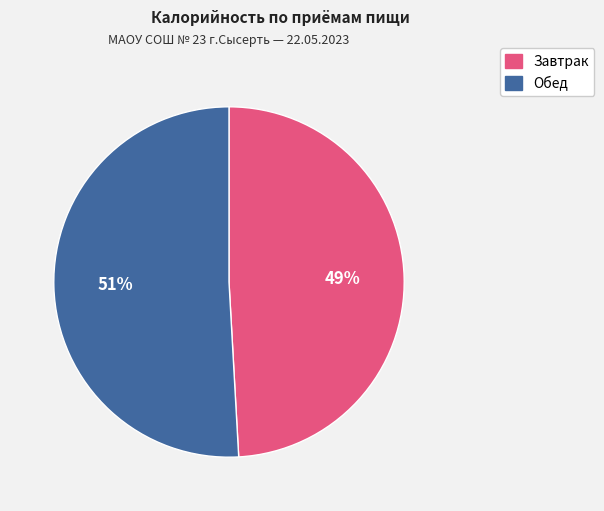

To the nearest percent, what is the difference between the Обед and Завтрак slice percentages?

2%